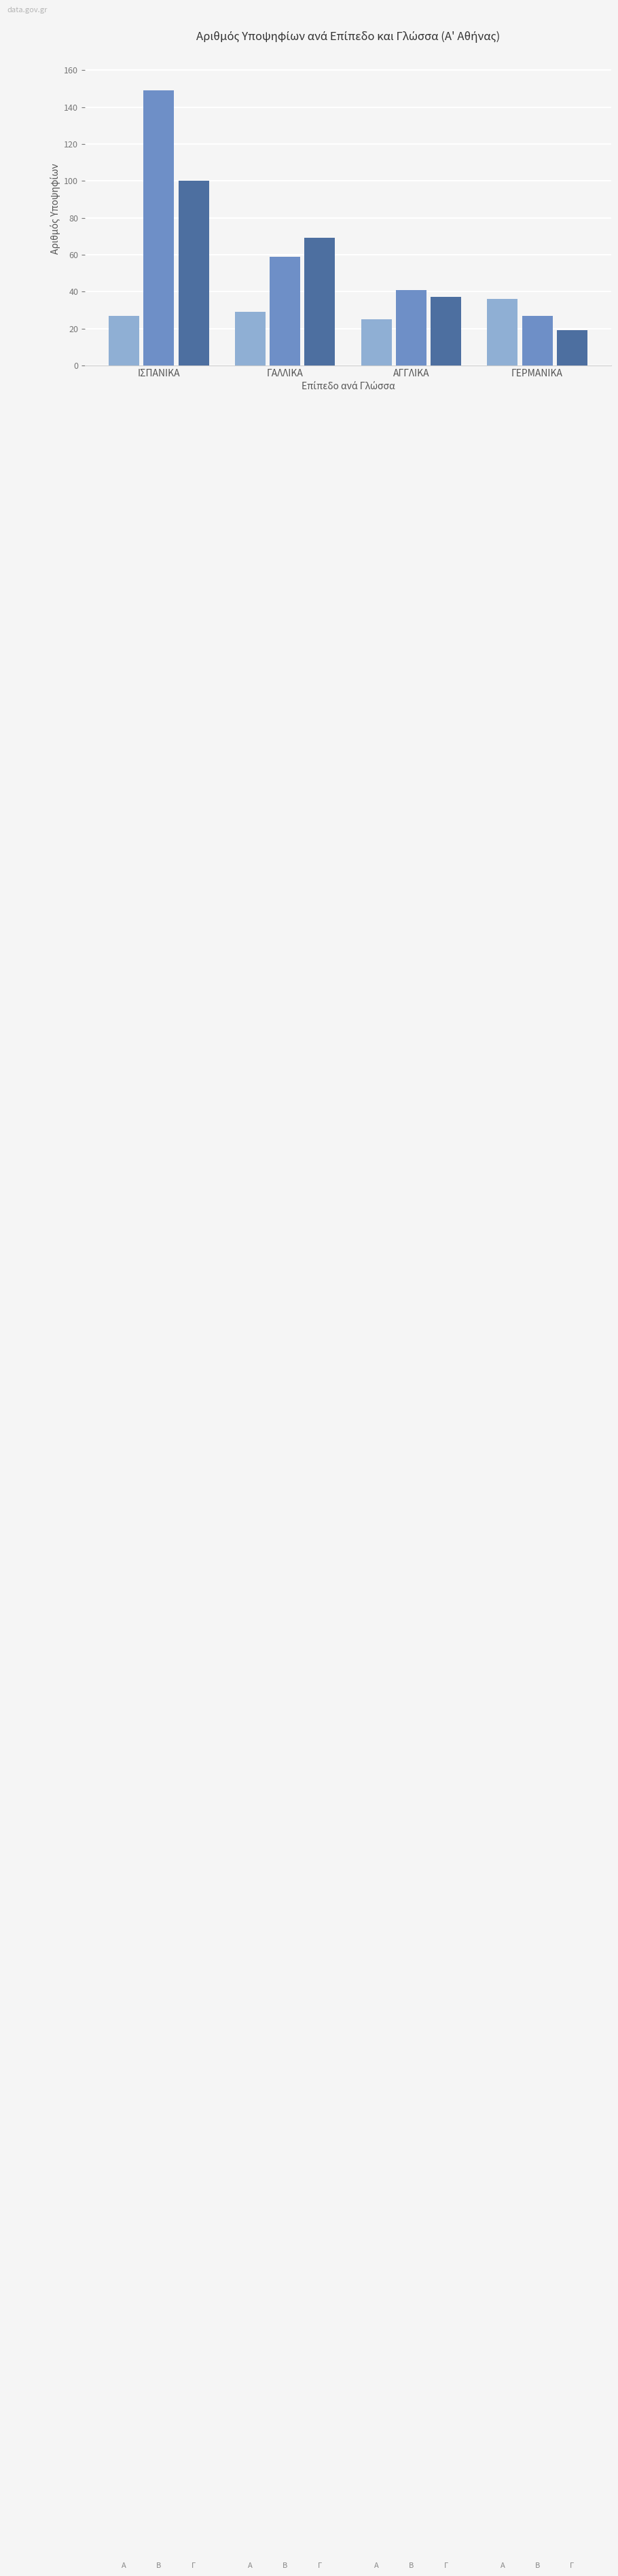

What is the average value?

52